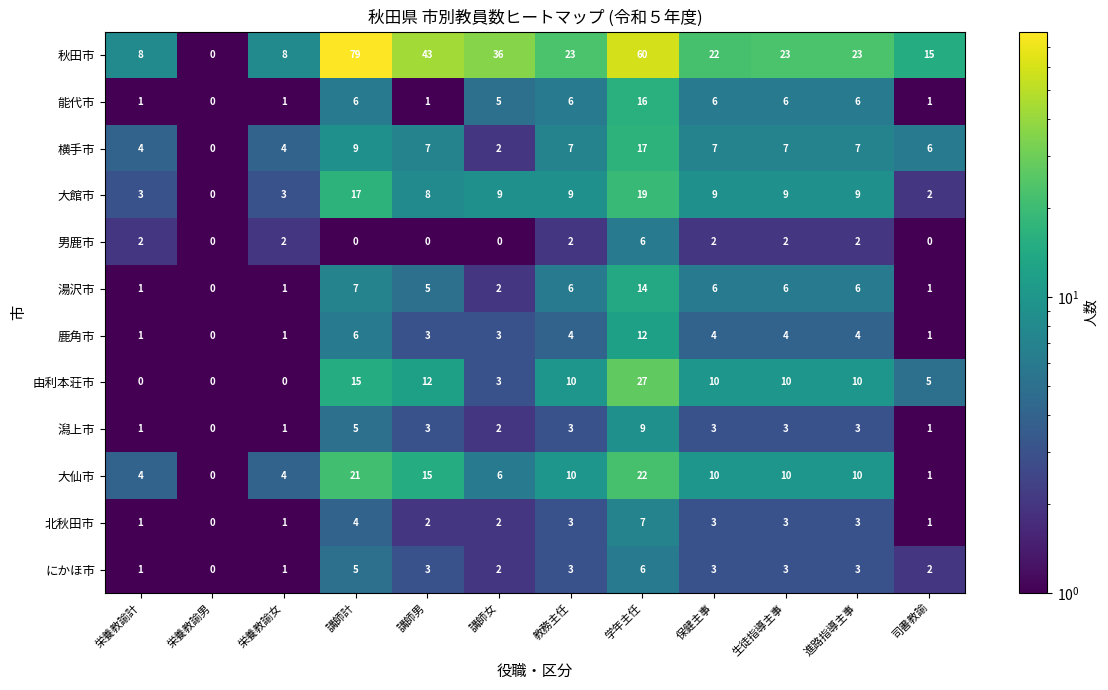

What is the difference between the maximum and second lowest values in the 潟上市 series?

8